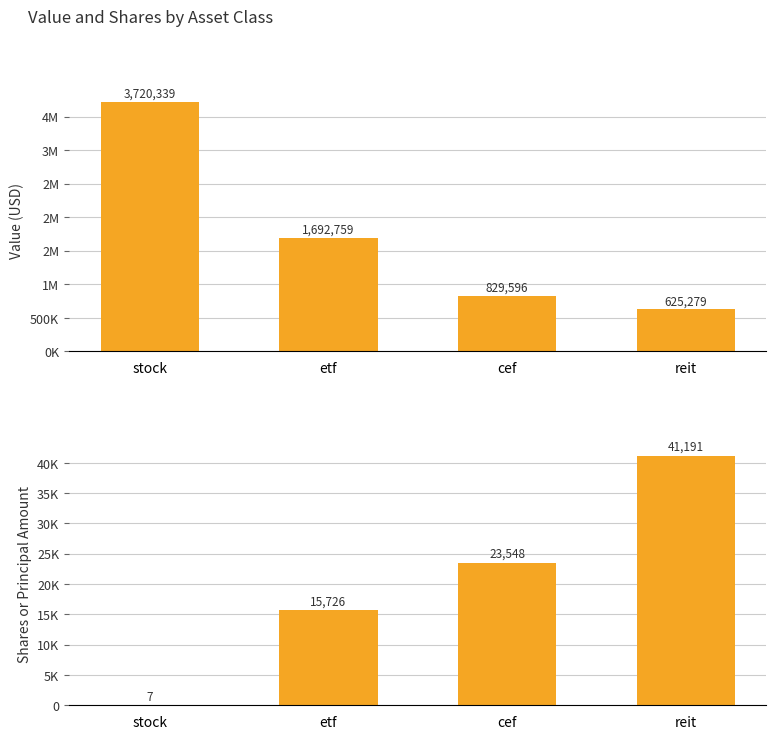

Which category has the highest value in the Shares or principal amount series?

reit